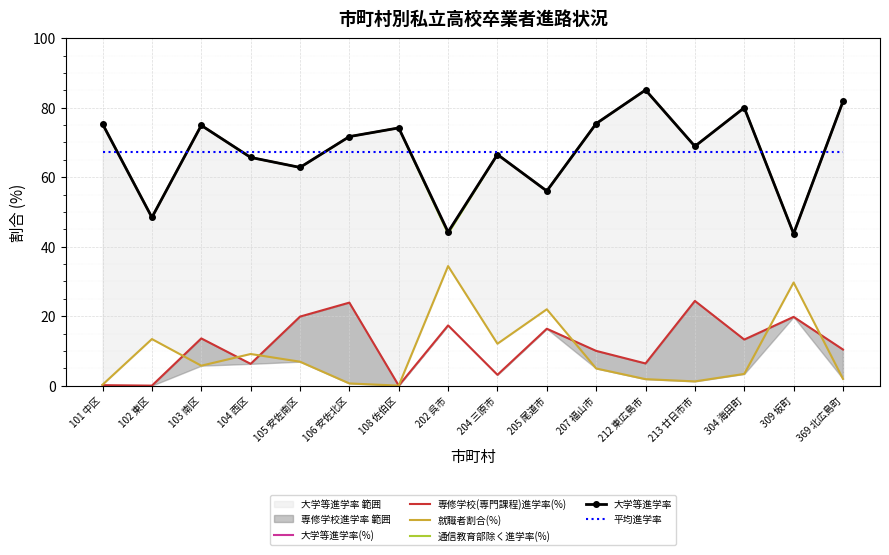

What position from the left is 202 呉市?

8